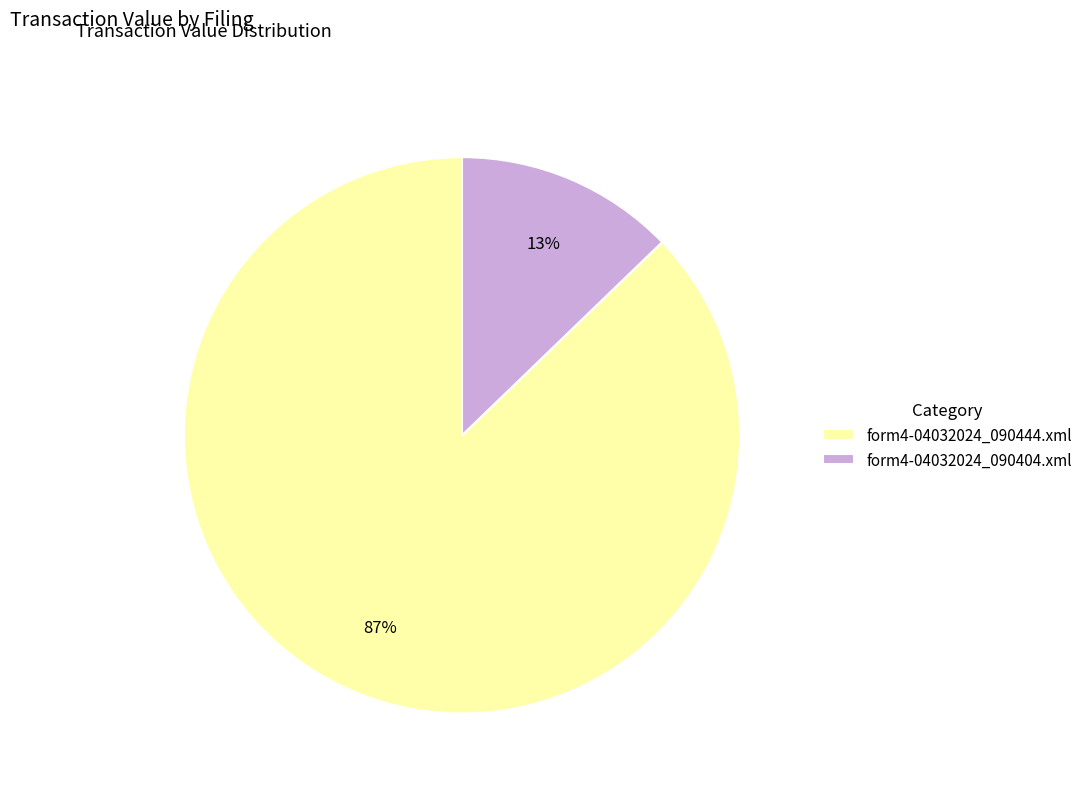

Rank the categories by value from lowest to highest.

form4-04032024_090404.xml, form4-04032024_090444.xml